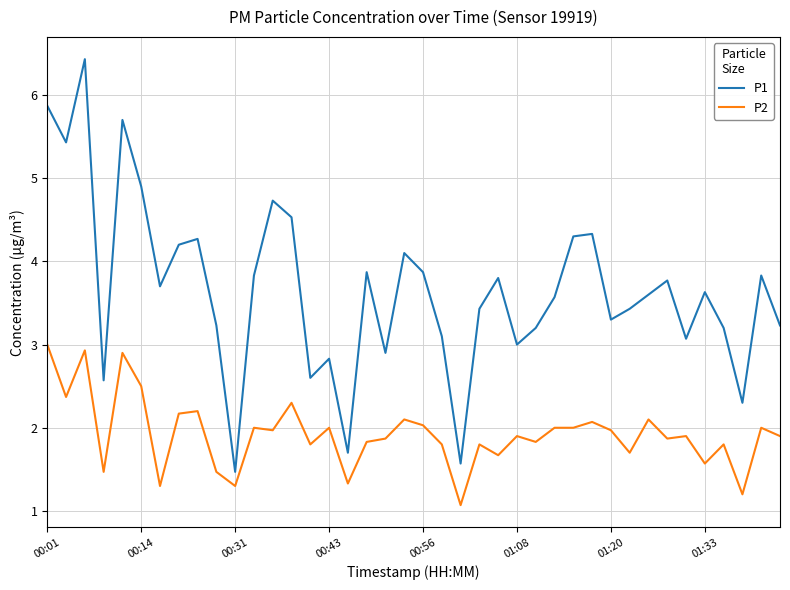

What is the difference between the maximum and minimum values in the P1 series?

5.0